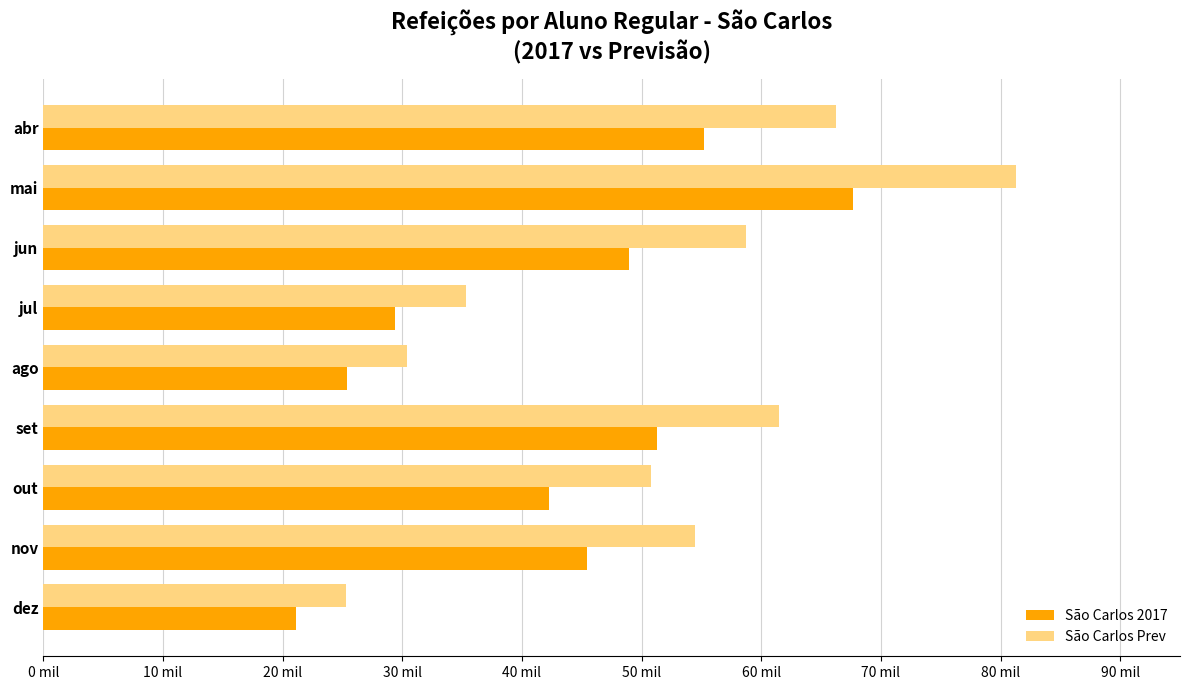

What are all the series names shown in the legend?

São Carlos 2017, São Carlos Prev